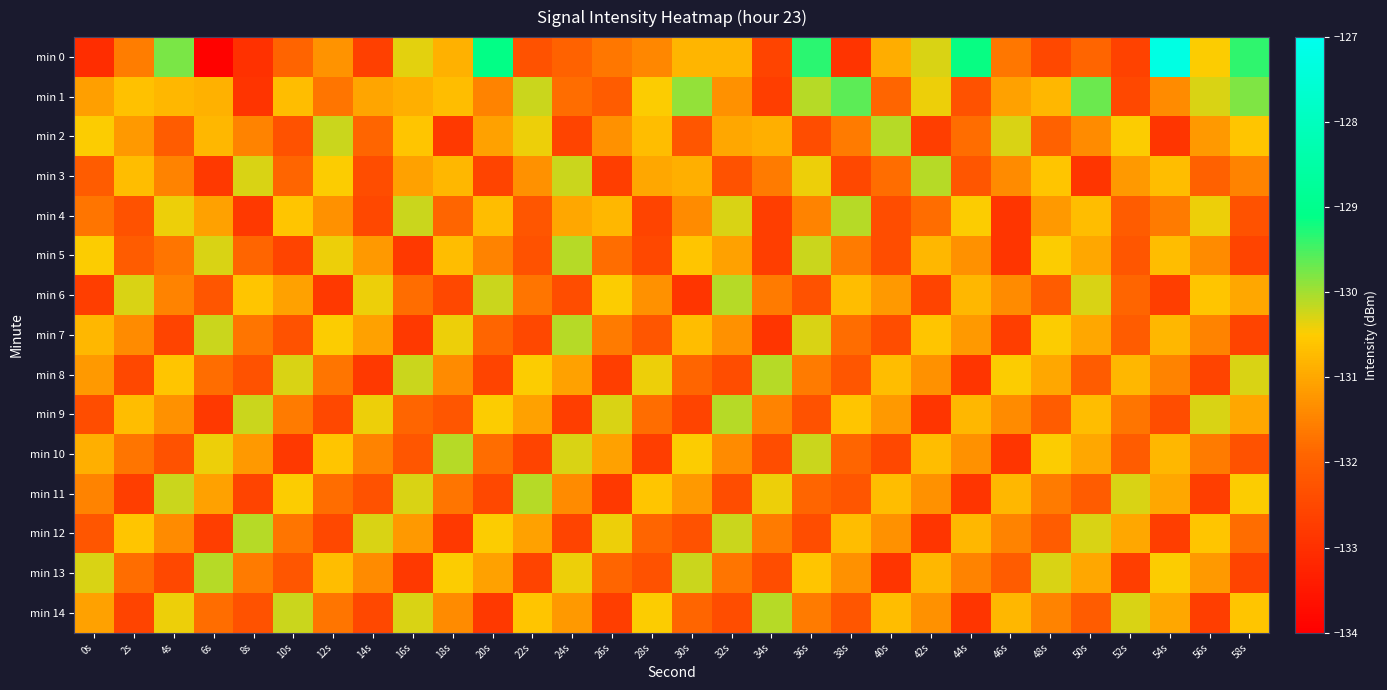

List the series in order of their peak value, lowest first.

min 2, min 3, min 4, min 5, min 6, min 7, min 8, min 9, min 10, min 11, min 12, min 13, min 14, min 1, min 0